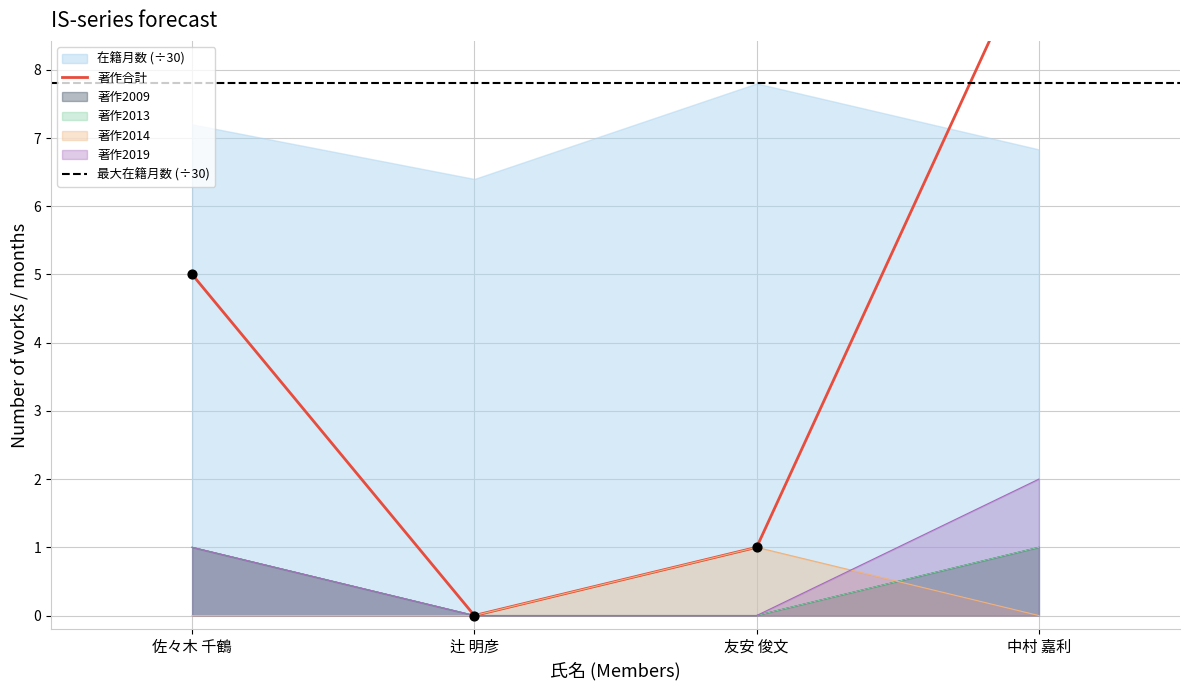

Which series reaches the minimum Y coordinate?

著作合計